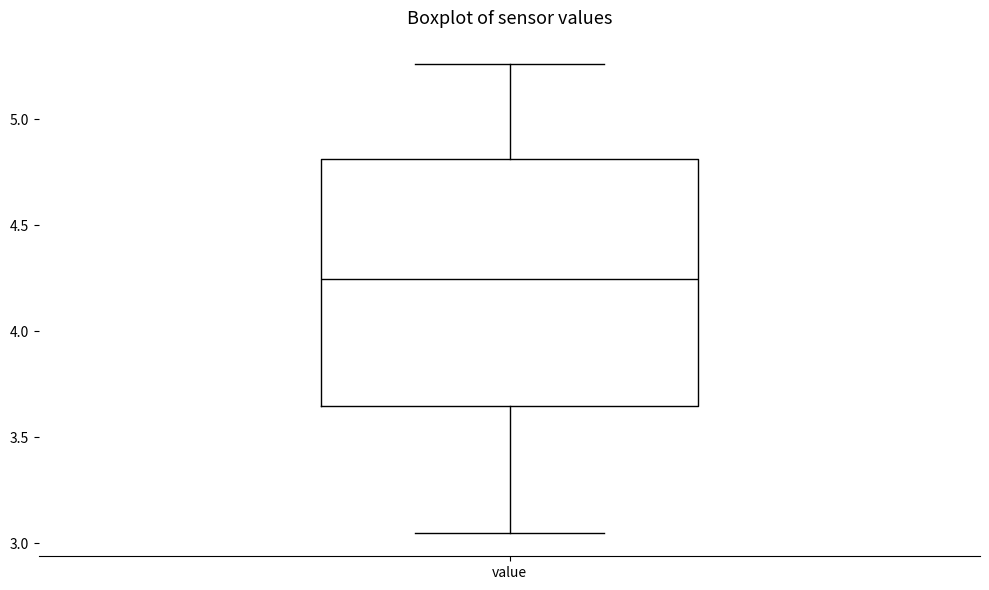

Transcribe this box plot: give where the median line is, the range the box spans, and where the two whiskers end, as read against the y-axis. The values are not printed on the chart, so give them approximately, as read against the axis.

median 4.25, box 3.65 to 4.80, whiskers 3.05 to 5.25